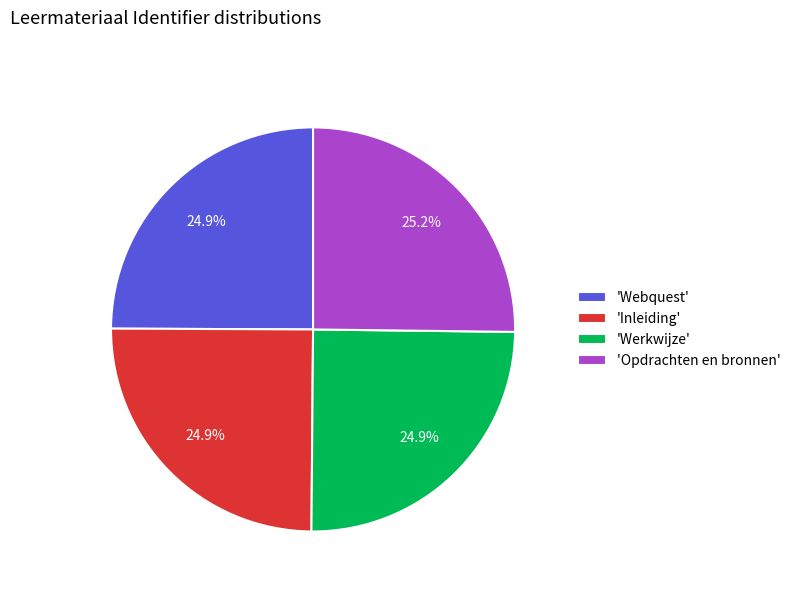

Approximately how many times larger is the value at 'Inleiding' compared to 'Werkwijze'?

1.0